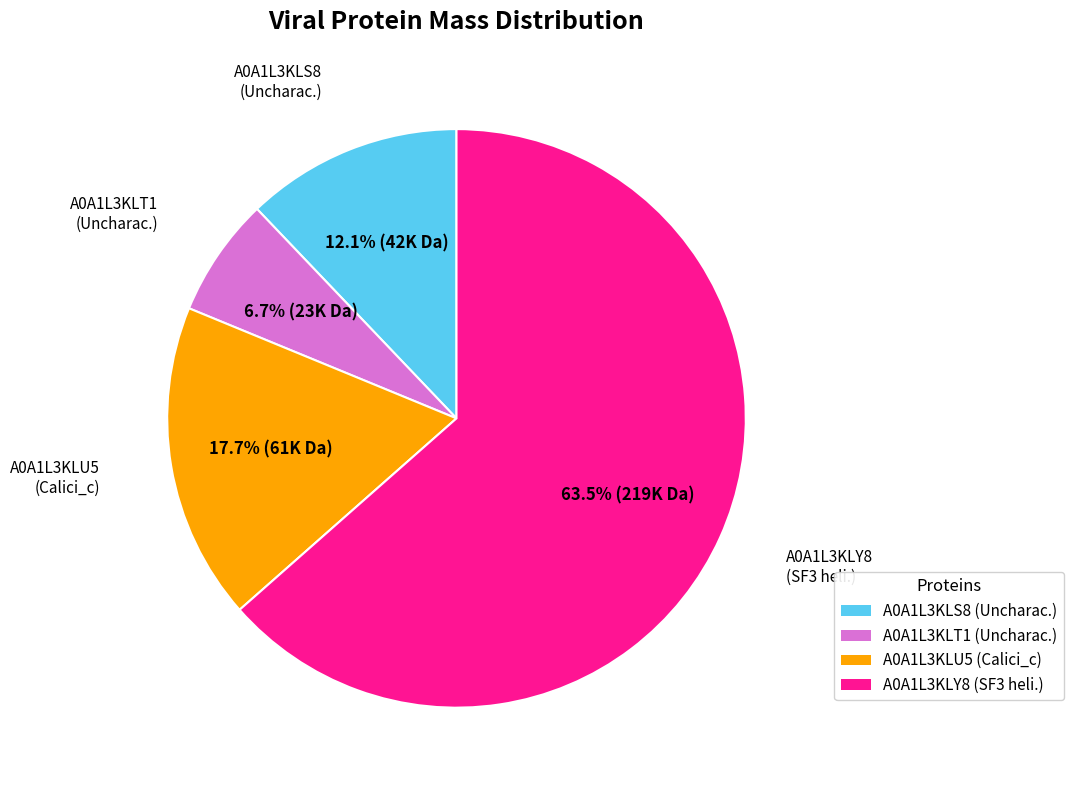

To the nearest percent, what is the difference between the A0A1L3KLT1 and A0A1L3KLS8 slice percentages?

5%